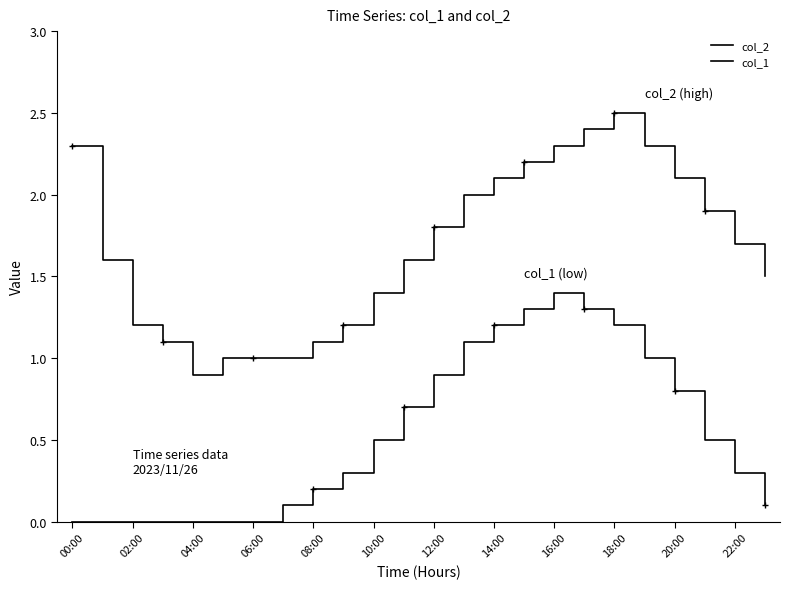

True or false: col_2 and col_1 cross at least once.

False